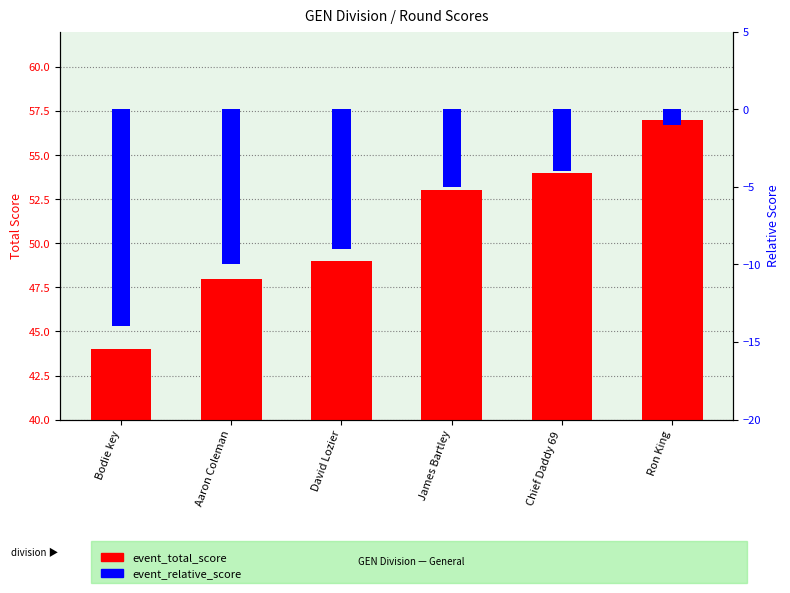

Between Aaron Coleman and Chief Daddy 69, which is larger?

Chief Daddy 69